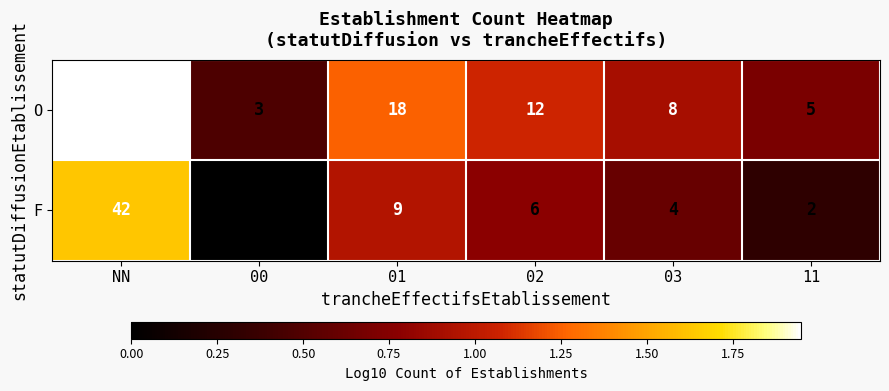

At 11, list the series in order from largest to smallest.

O, F